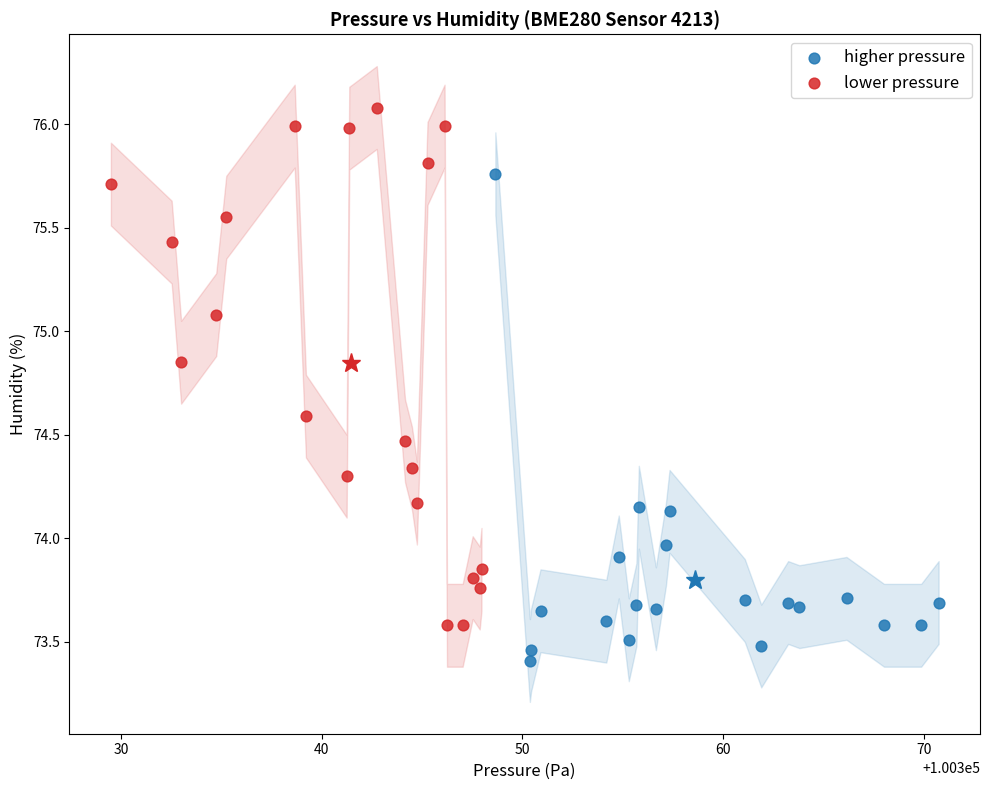

Which series contains the highest Y value?

lower pressure